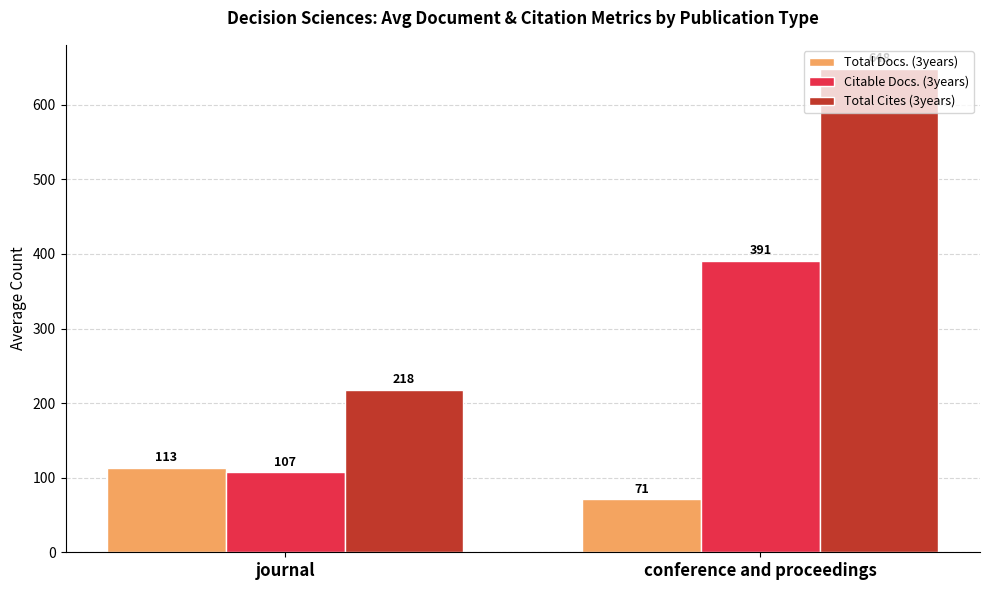

What is the maximum value for Total Docs. (3years)?

113